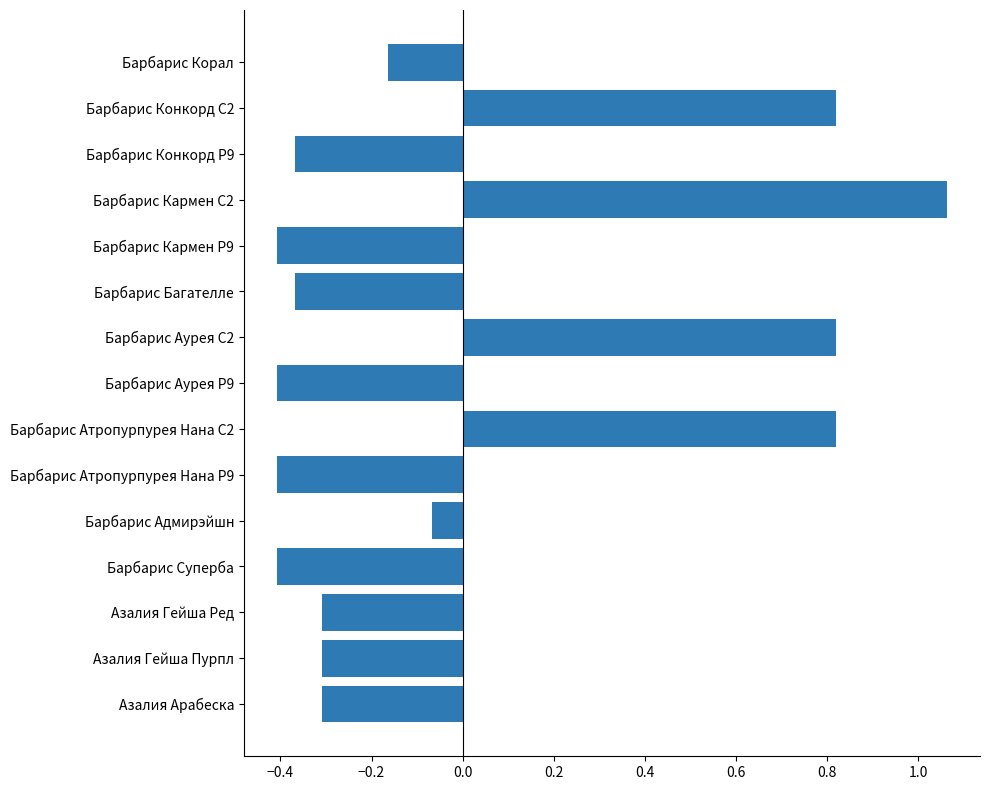

What is the difference between the maximum and minimum values?

1.5